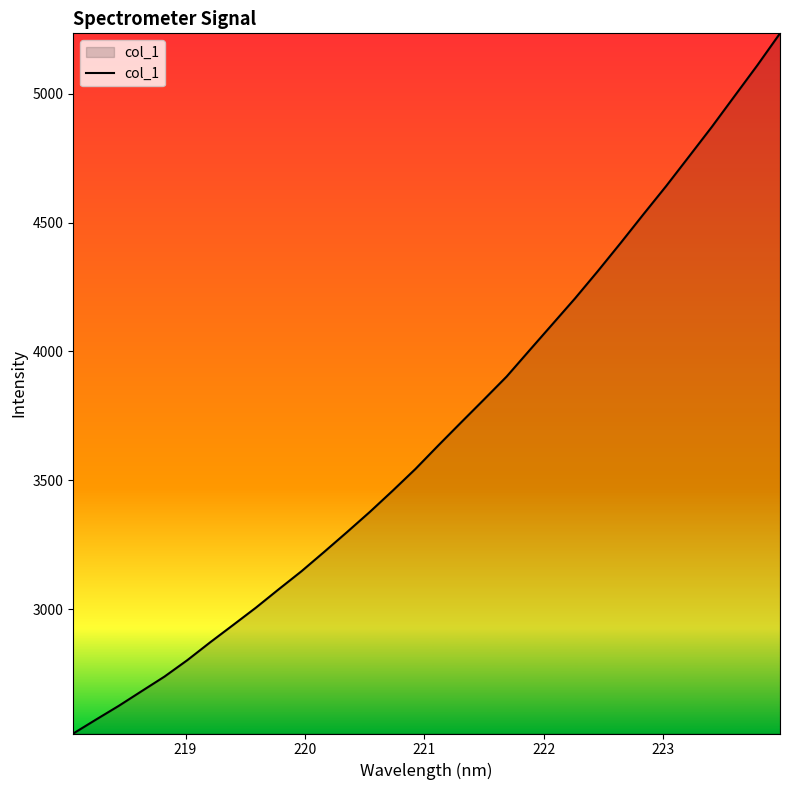

True or false: the data has more than 1 interior local peaks.

False